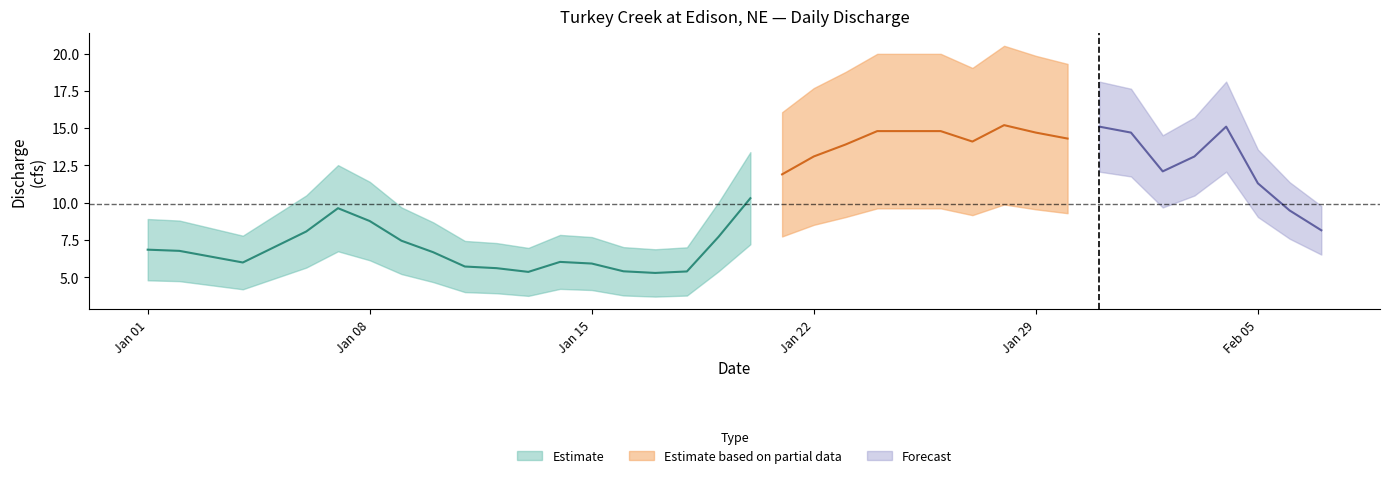

Reading left to right, transcribe all the data shown in this chart.

discharge=6.8	1=6.8	2=6.4	3=6.0	4=7.0	5=8.1	6=9.6	7=8.8	8=7.5	9=6.7	10=5.7	11=5.6	12=5.4	13=6.0	14=5.9	15=5.4	16=5.3	17=5.4	18=7.7	19=10.3	20=11.9	21=13.1	22=13.9	23=14.8	24=14.8	25=14.8	26=14.1	27=15.2	28=14.7	29=14.3	30=15.1	31=14.7	32=12.1	33=13.1	34=15.1	35=11.3	36=9.5	37=8.2